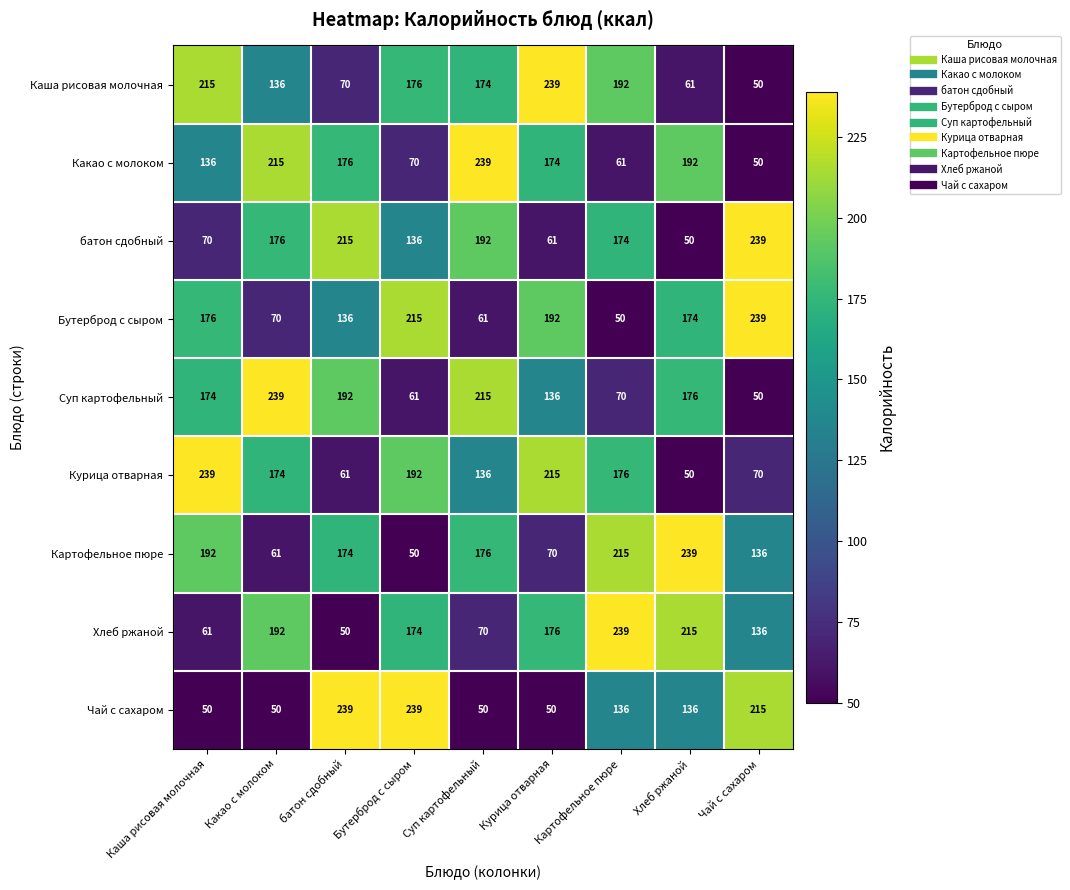

Between Курица отварная and Чай с сахаром, which series saw the biggest shift?

Каша рисовая молочная